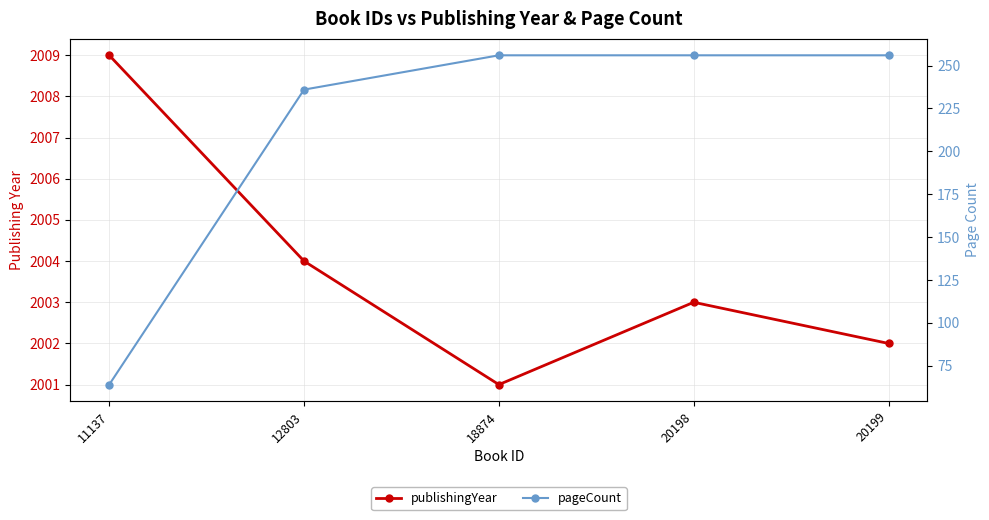

Is it true that publishingYear equals 2001 at 18874?

True